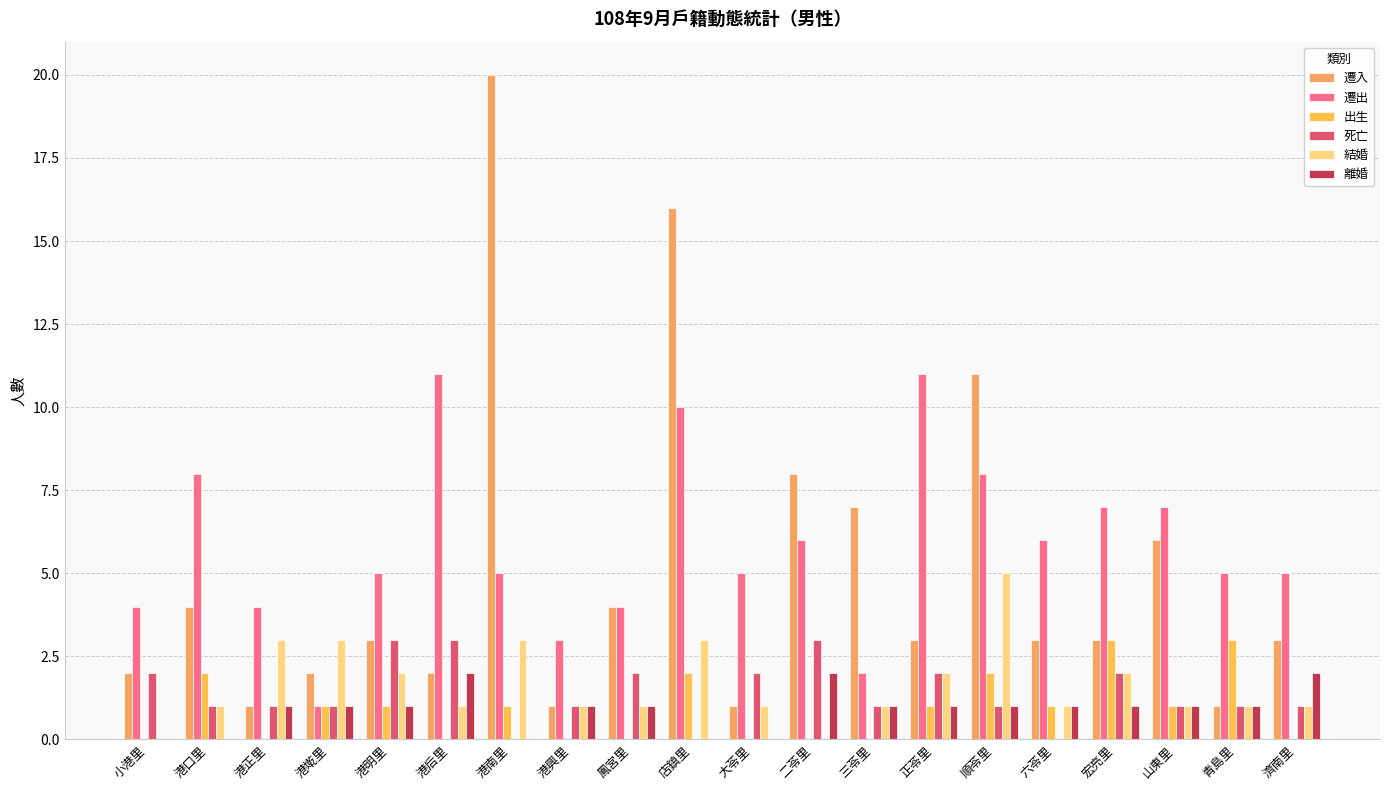

Is it true that 遷出 equals 10 at 店鎮里?

True